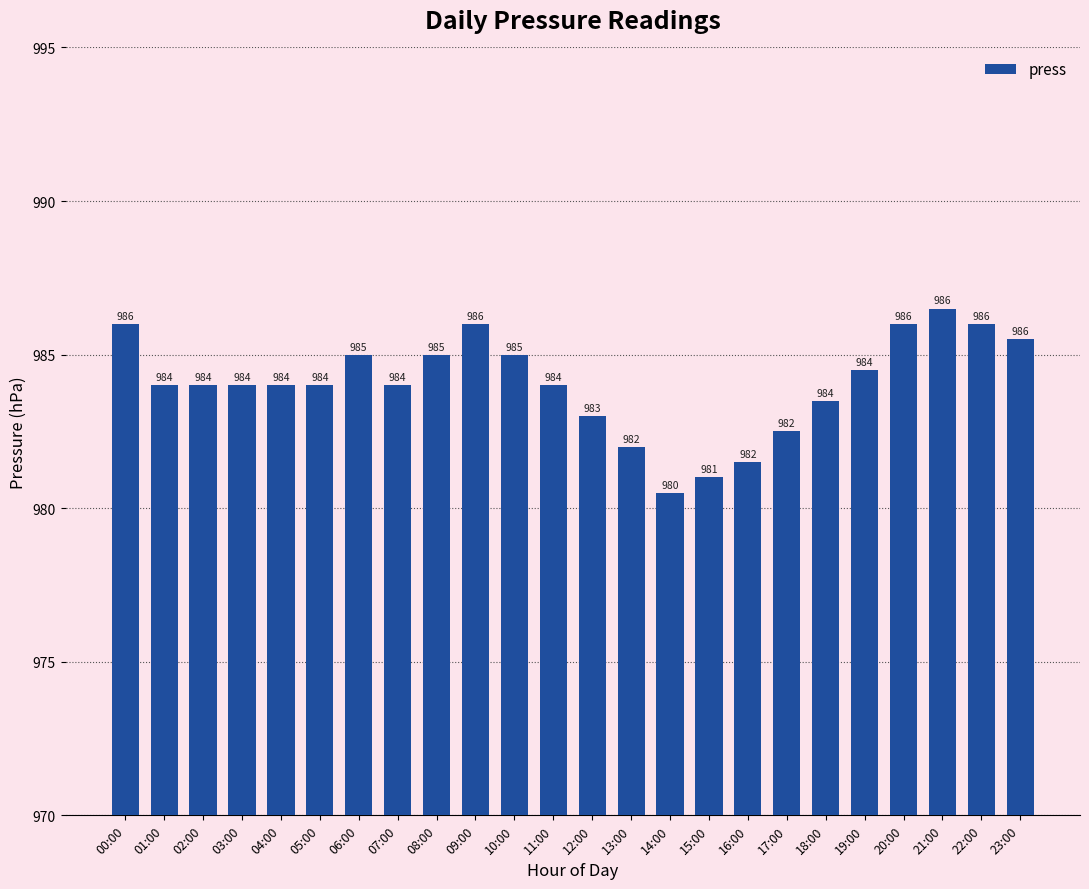

Between 12:00 and 05:00, which is larger?

05:00